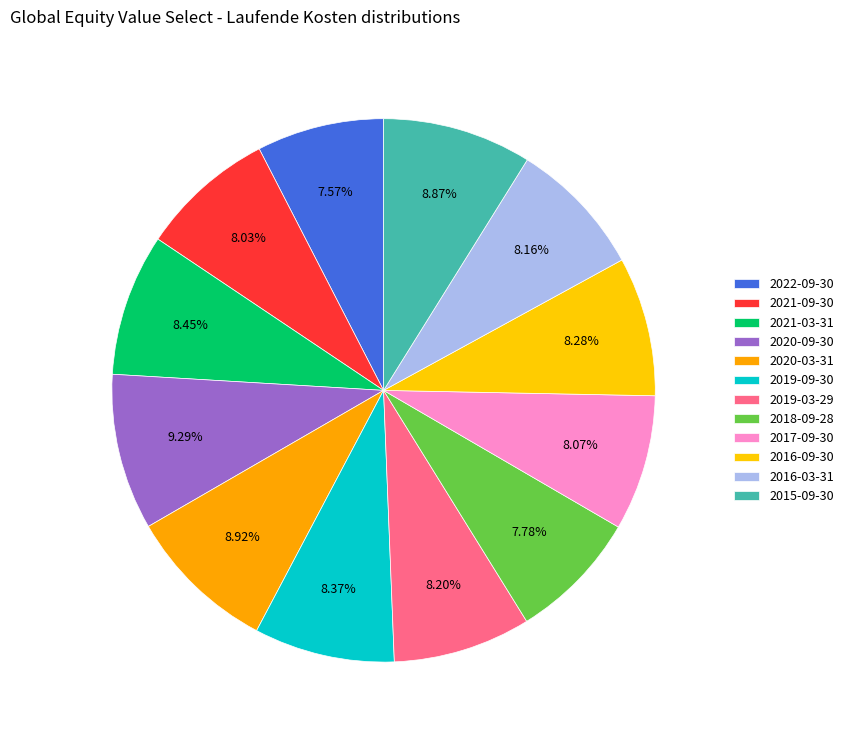

How many segments does this pie chart have?

12